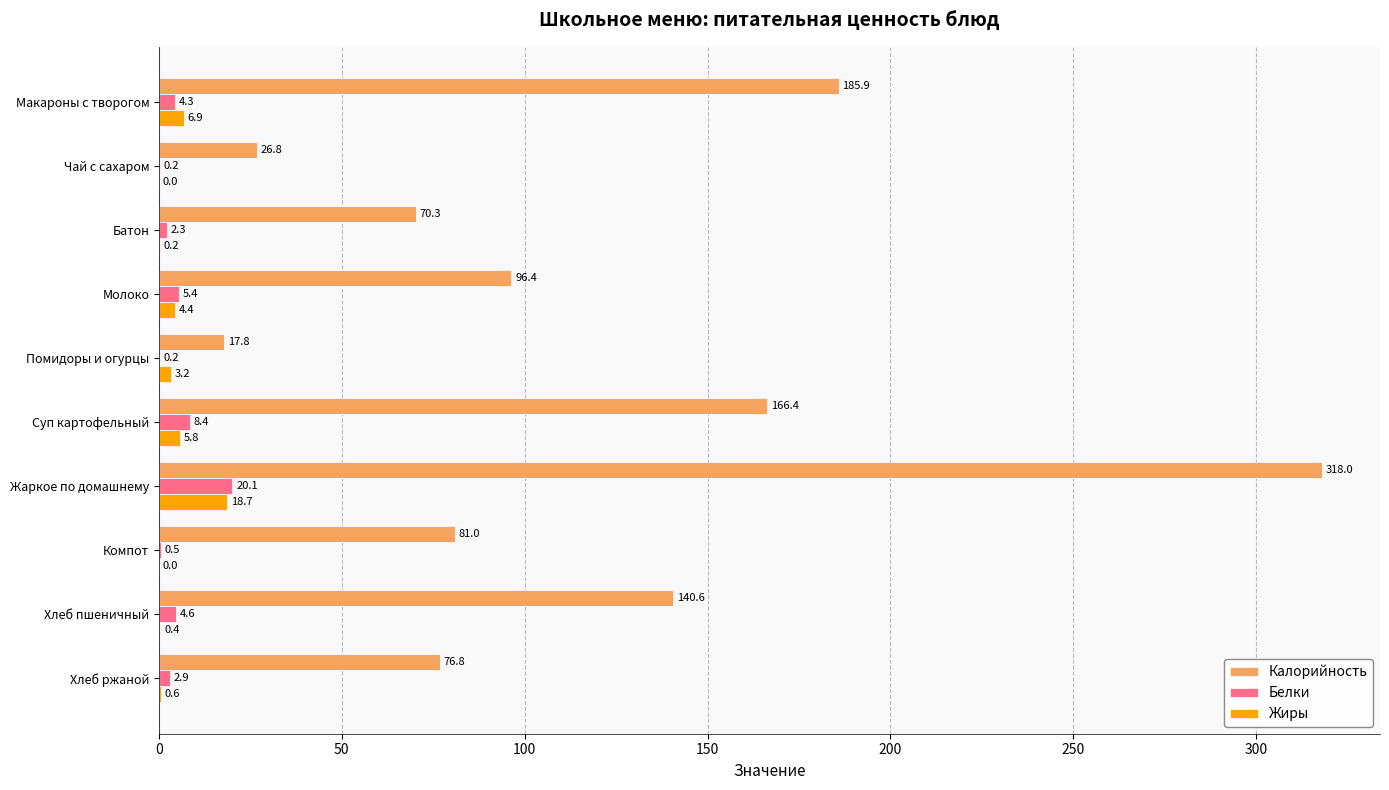

The value of Белки at Чай с сахаром is 0.2. True or false?

True